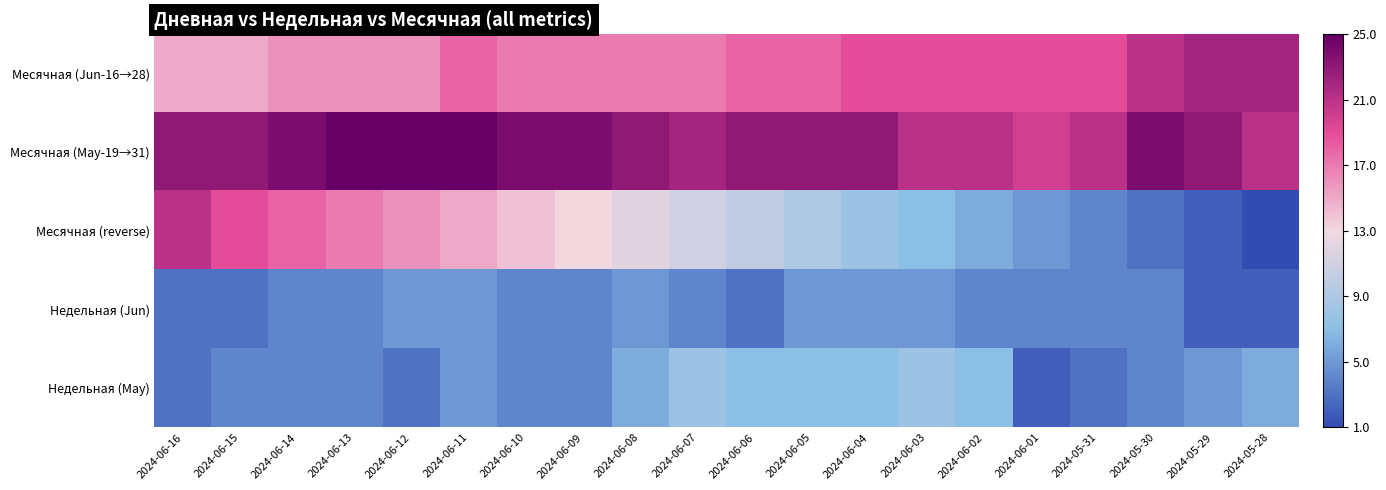

At which category is the sum across all series the highest?

2024-06-11